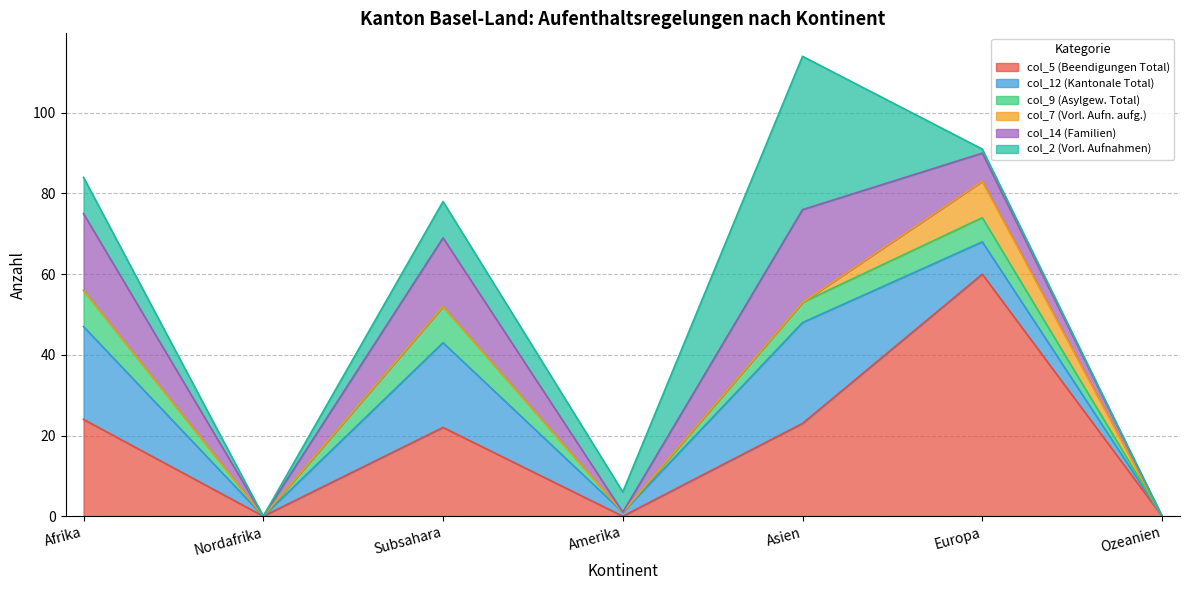

Between Afrika and Amerika, which series saw the biggest shift?

col_5 (Beendigungen Total)